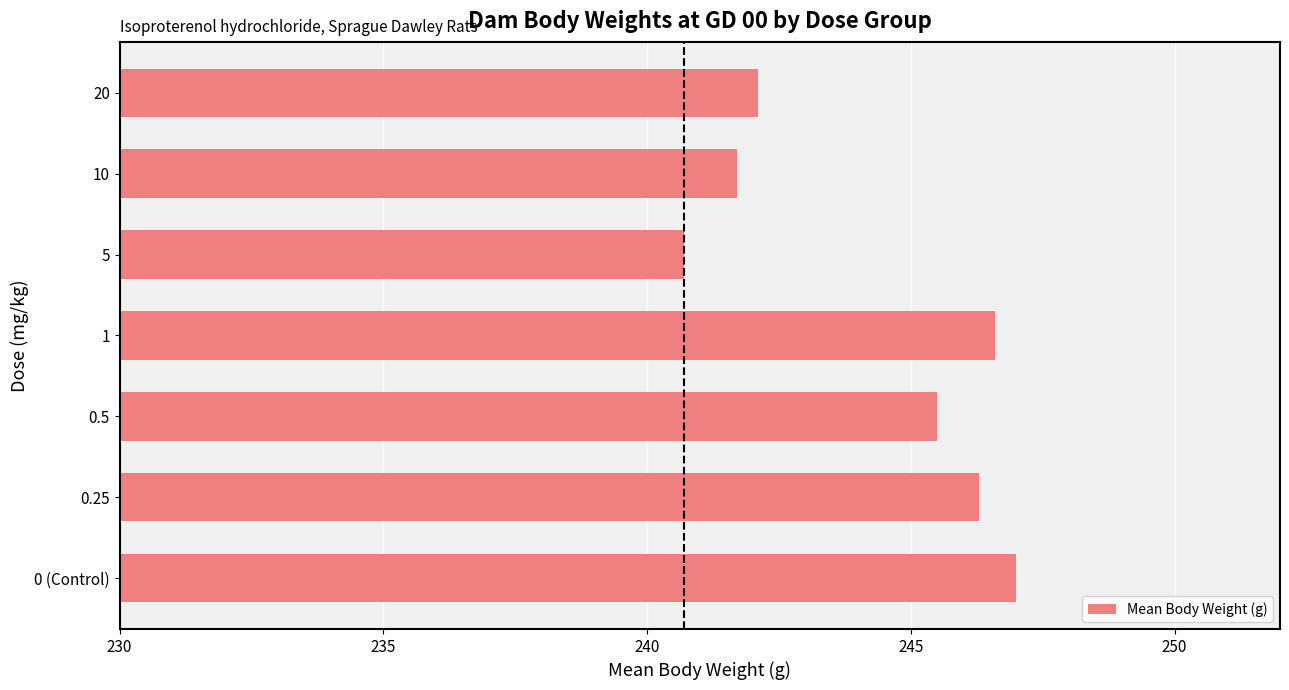

The value at 0 (Control) is 247.0. True or false?

True